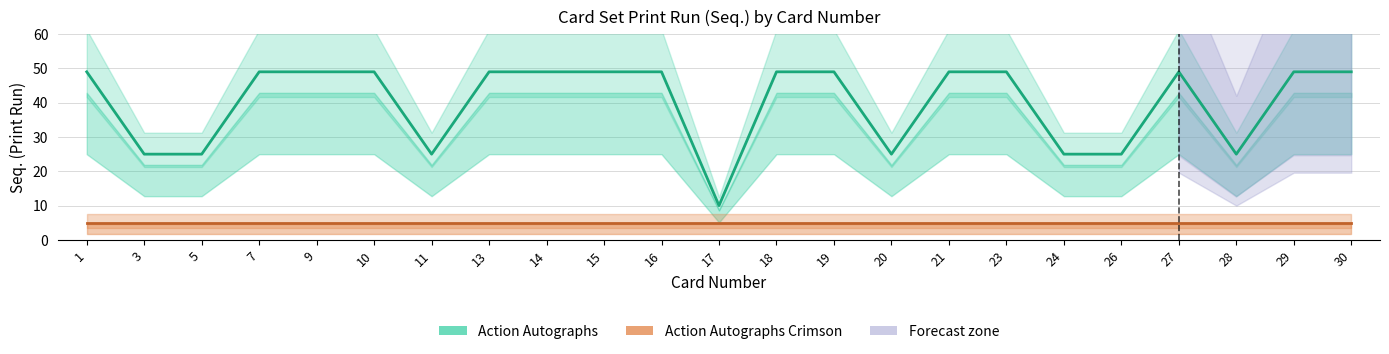

Rank the series at 17 from highest to lowest value.

Action Autographs, Action Autographs Crimson